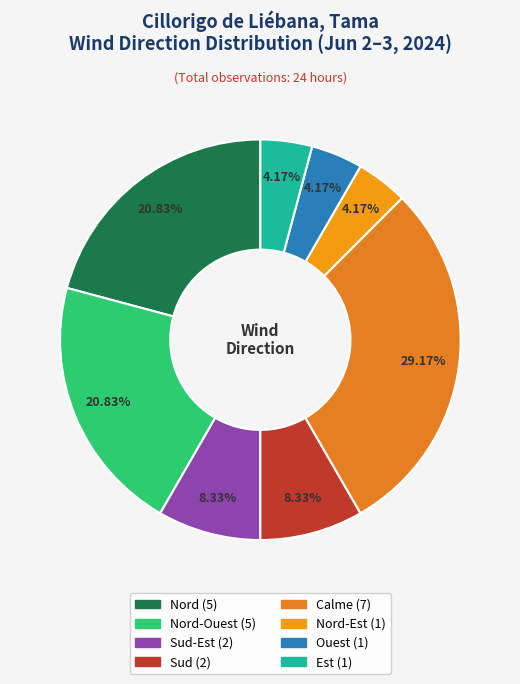

How many segments does this pie chart have?

8